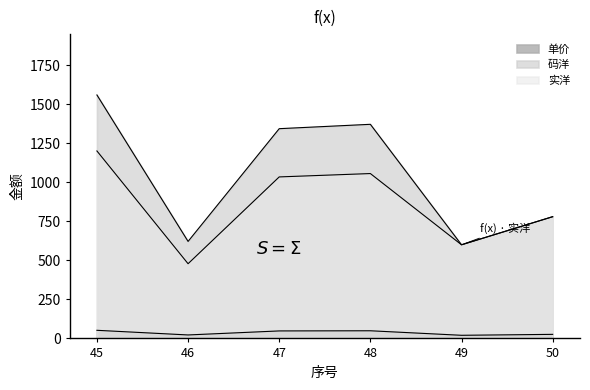

The value of 单价 at 49 is 20.0. True or false?

True